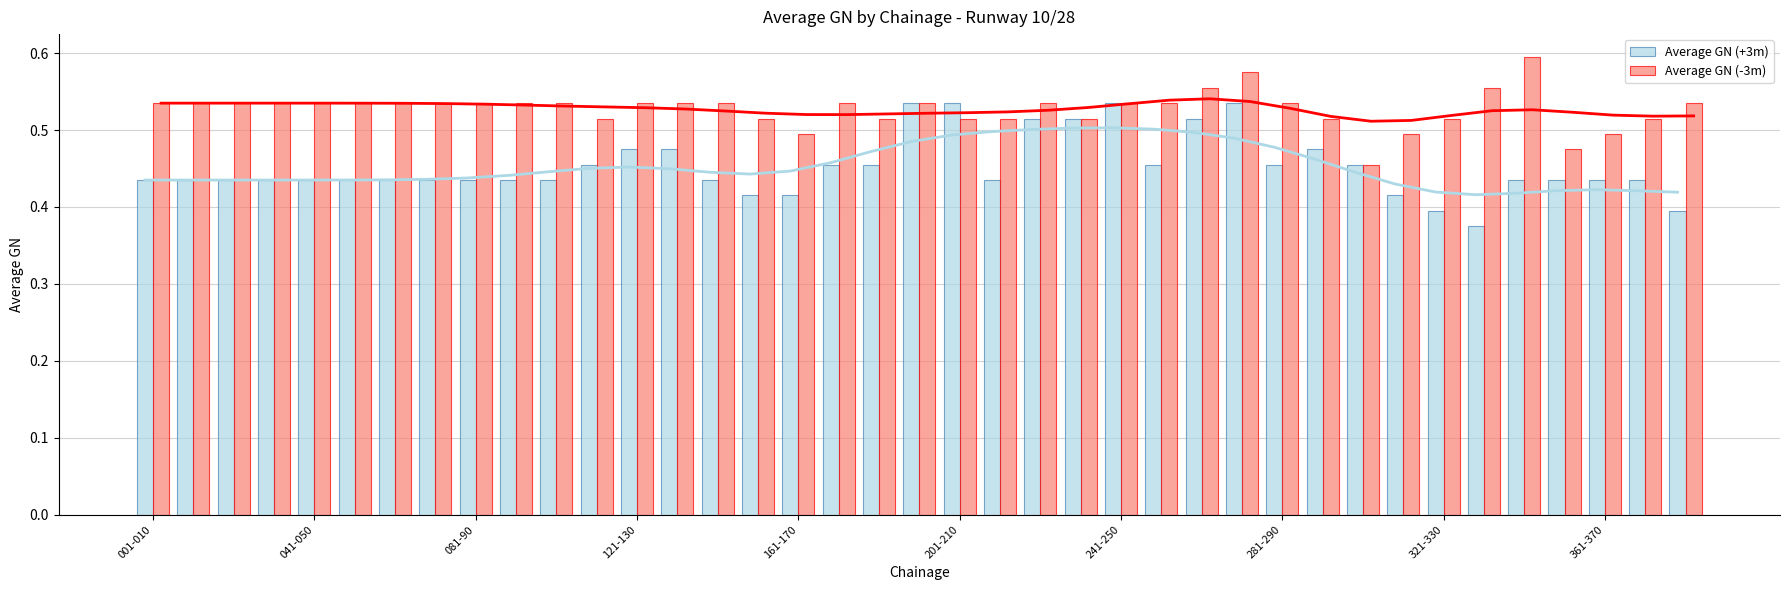

How many Average GN (-3m) values are between 0 and 1?

39